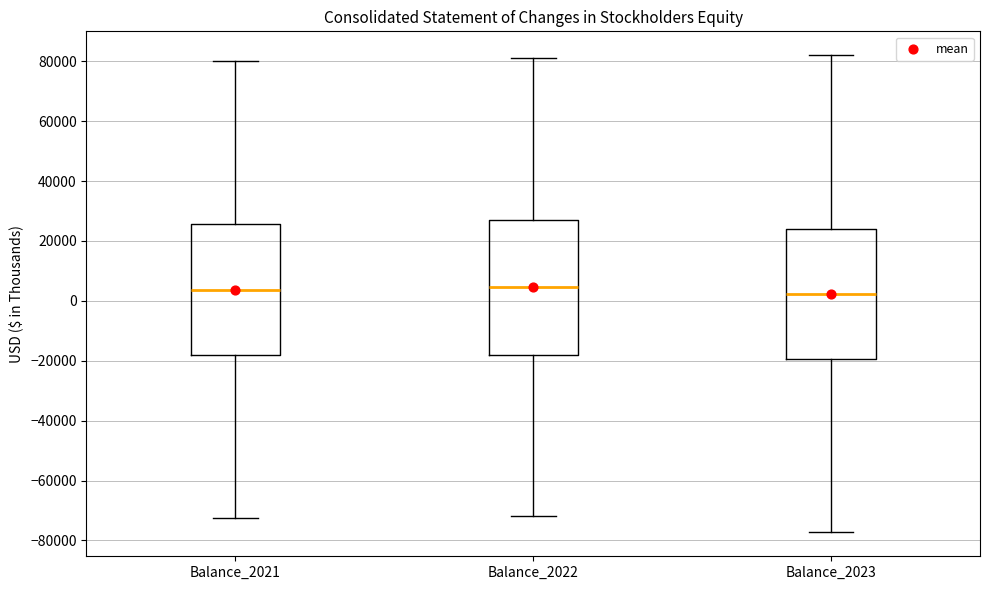

Where does the upper whisker of the box for Balance_2021 end on the y-axis? The values are not printed on the chart, so give them approximately, as read against the axis.

80000